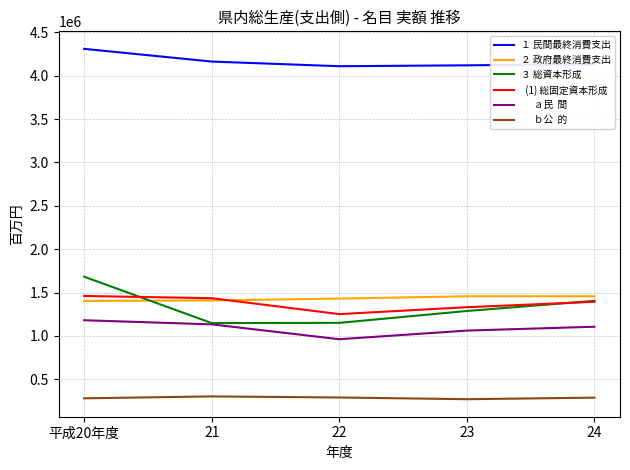

What is the difference between the highest and lowest values at 21?

3862067